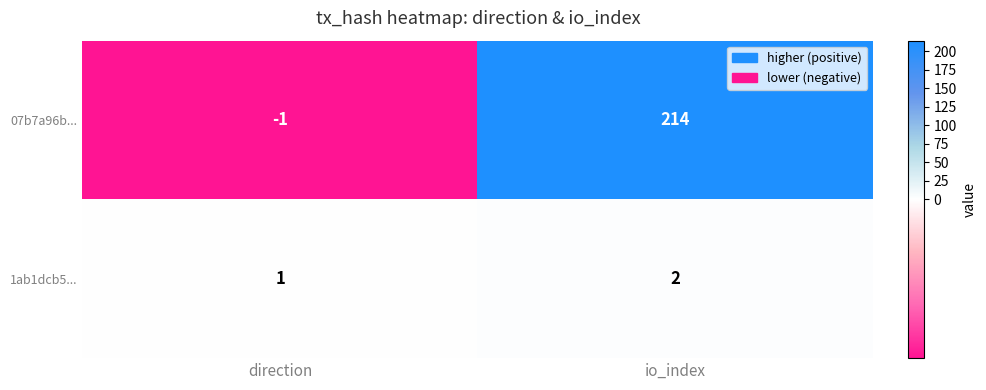

What is the maximum value shown in the chart?

214